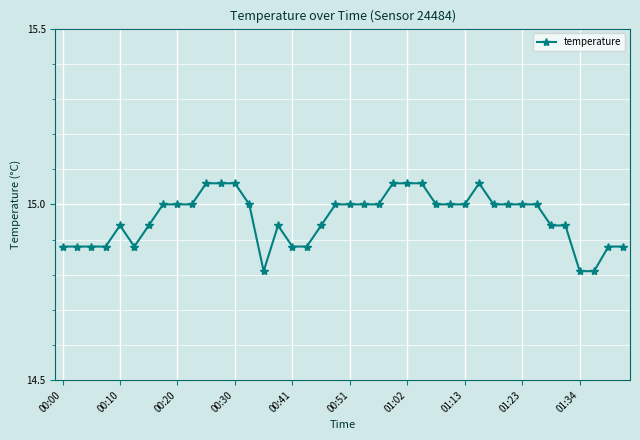

True or false: the data has more than 0 interior local peaks.

True